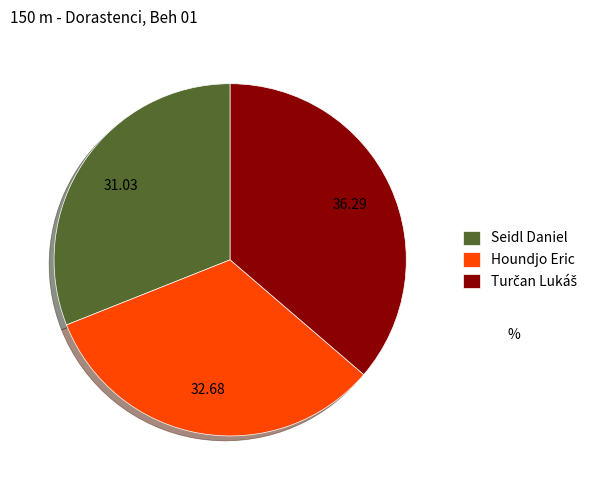

Which category has the smallest portion of the pie?

Seidl Daniel